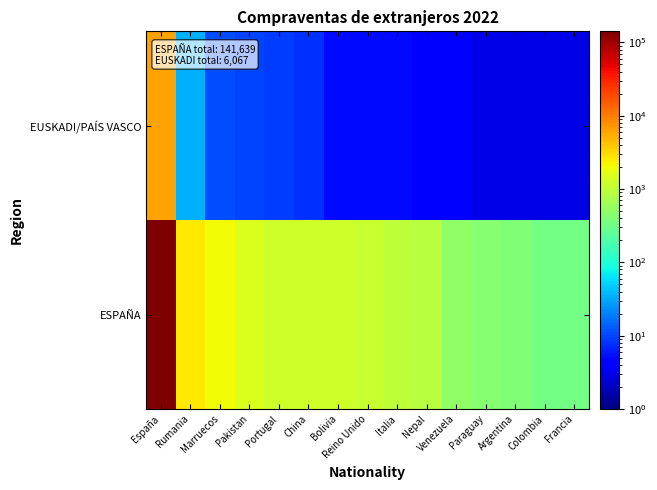

Reading right to left, extract all data points from this chart.

EUSKADI/PAÍS VASCO: Francia=3	Colombia=3	Argentina=3	Paraguay=3	Venezuela=4	Nepal=4	Italia=5	Reino Unido=5	Bolivia=5	China=8	Portugal=9	Pakistan=10	Marruecos=11	Rumania=34	España=6067
ESPAÑA: Francia=337	Colombia=339	Argentina=404	Paraguay=440	Venezuela=511	Nepal=890	Italia=977	Reino Unido=1093	Bolivia=1221	China=1227	Portugal=1248	Pakistan=1510	Marruecos=2044	Rumania=2612	España=141639